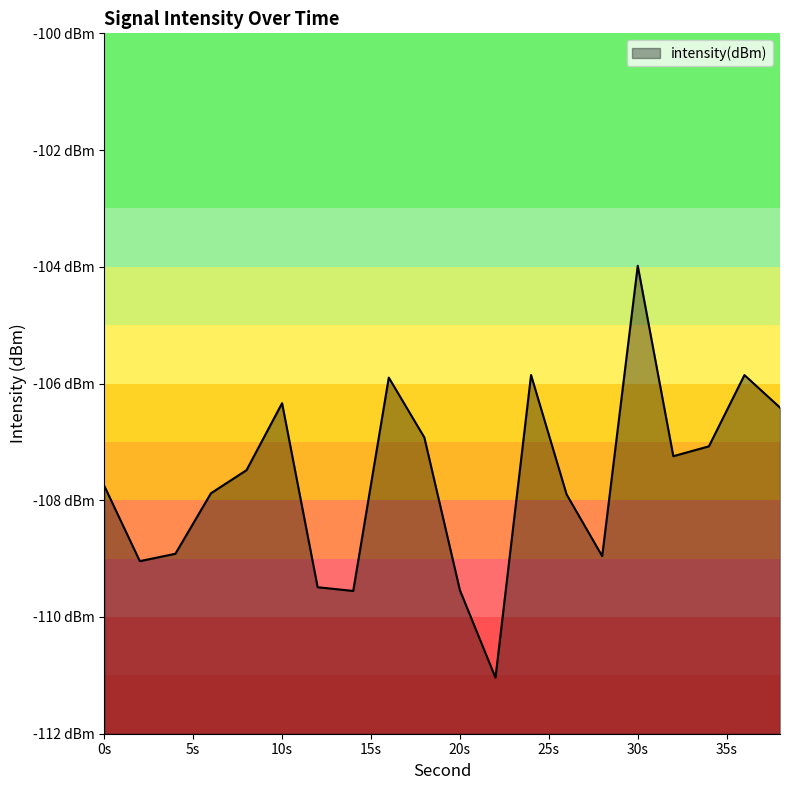

What is the value of the 7th point from the left?

-109.5